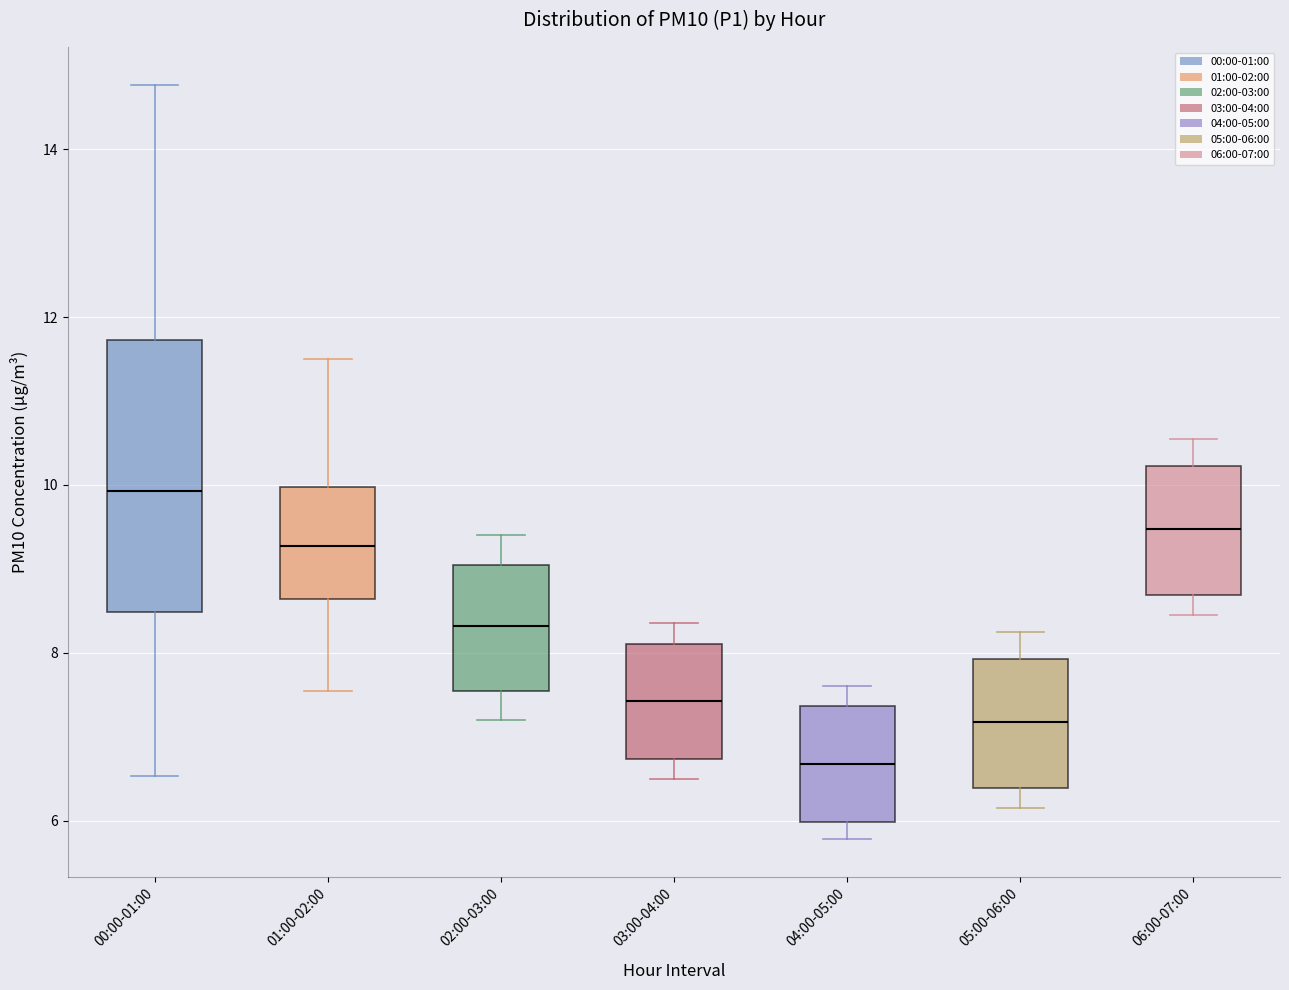

Comparing the boxes themselves (not the whiskers), which one is the tallest?

00:00-01:00